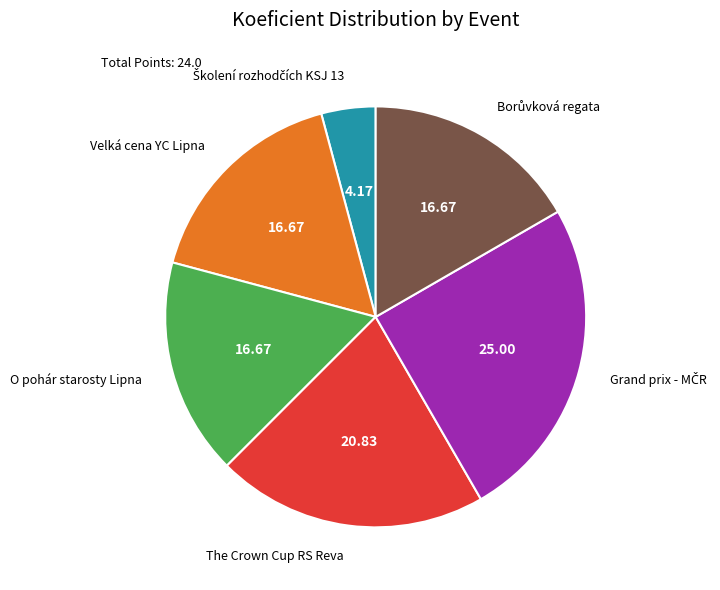

Is there any slice that represents more than half of the pie?

No